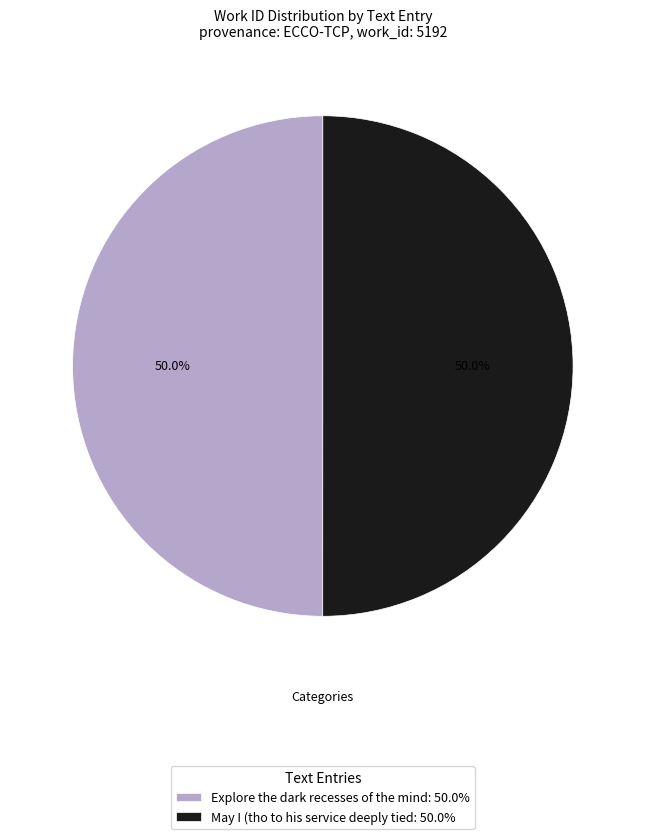

To the nearest percent, what percentage of the pie is Explore the dark recesses of the mind?

50%